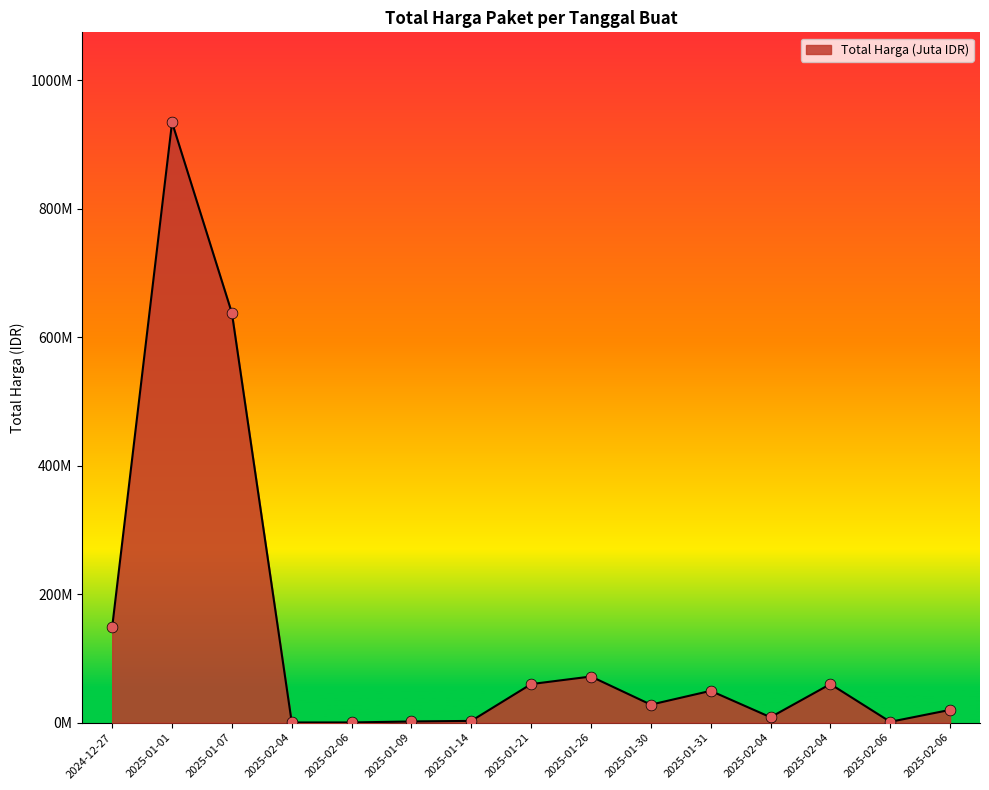

Is this an area chart (filled region under the line)?

Yes